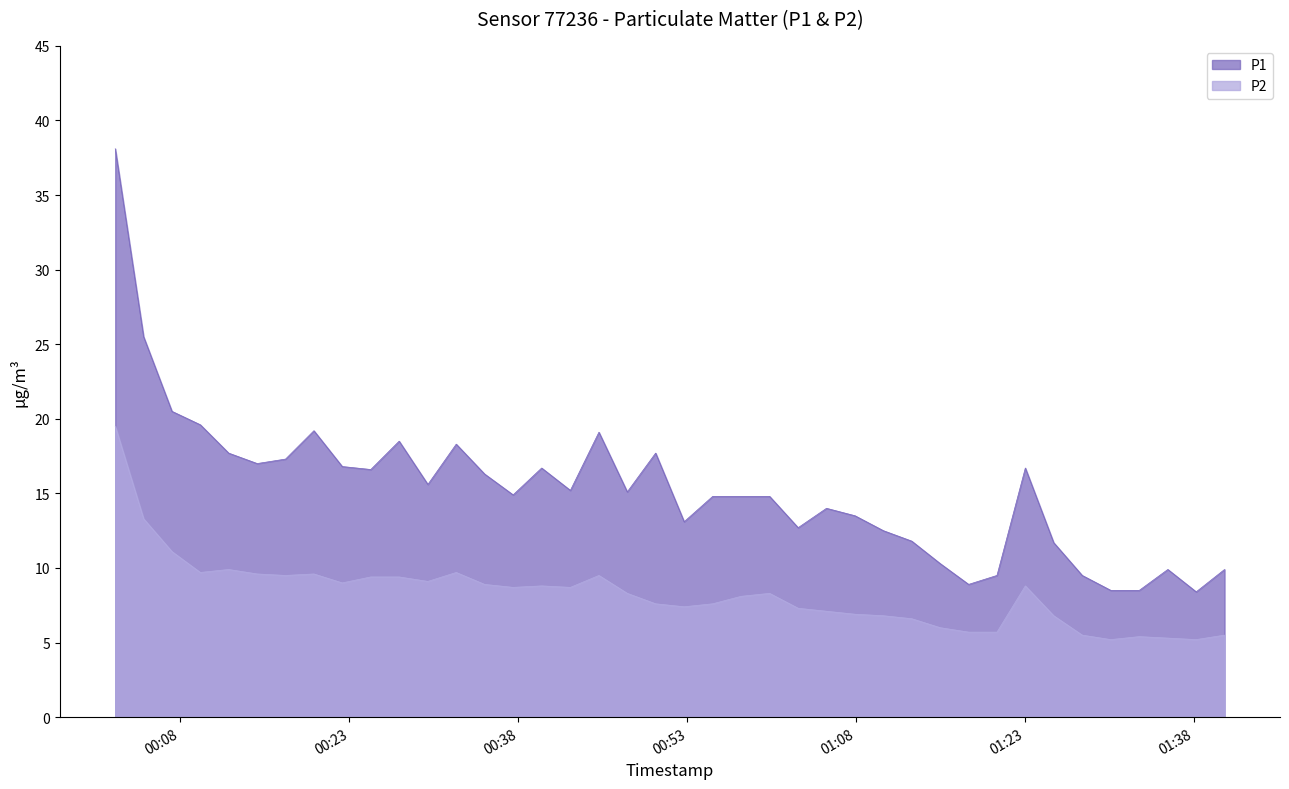

Where does the P2 series first go above 8?

2024-03-25T00:02:13